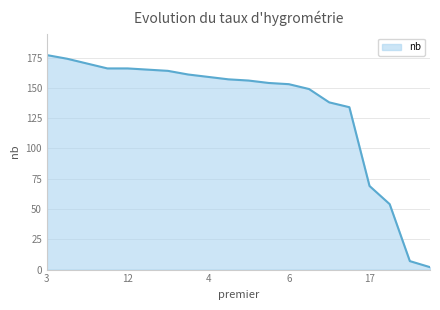

What is the greatest value displayed?

177